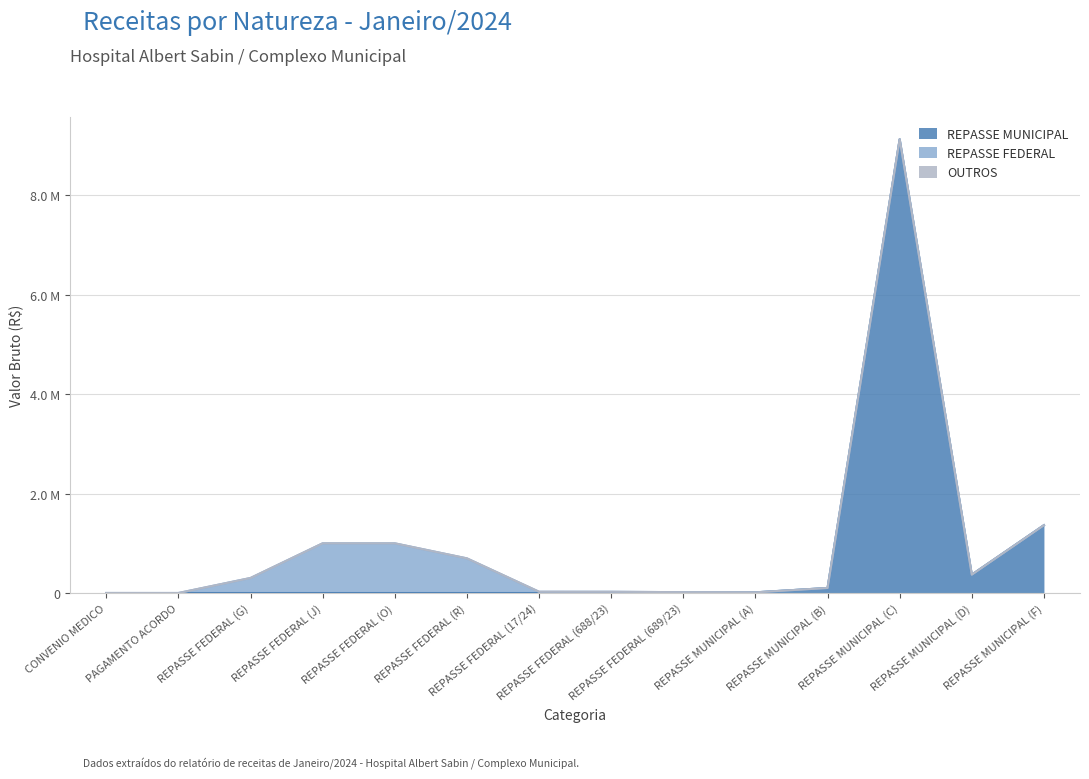

At which label is REPASSE MUNICIPAL closest to 4564104?

REPASSE MUNICIPAL (F)